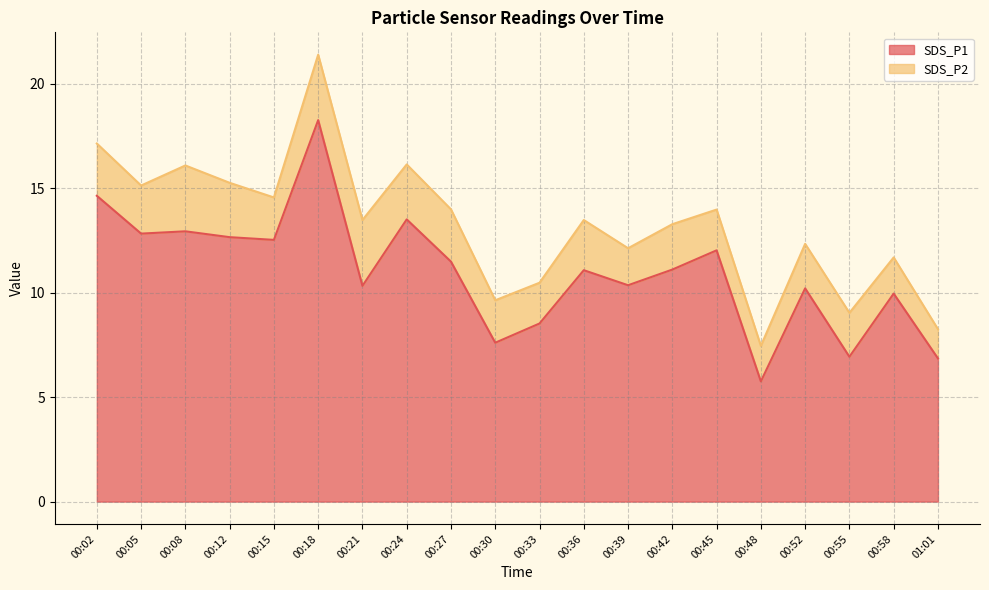

Rank the categories by value from lowest to highest.

00:48, 01:01, 00:55, 00:30, 00:33, 00:58, 00:52, 00:21, 00:39, 00:36, 00:42, 00:27, 00:45, 00:15, 00:12, 00:05, 00:08, 00:24, 00:02, 00:18